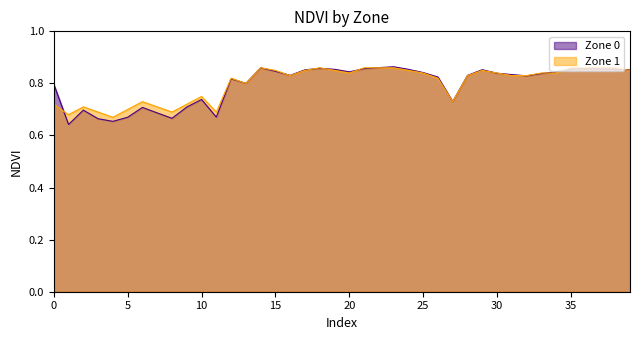

At which category is the sum across all series the highest?

23